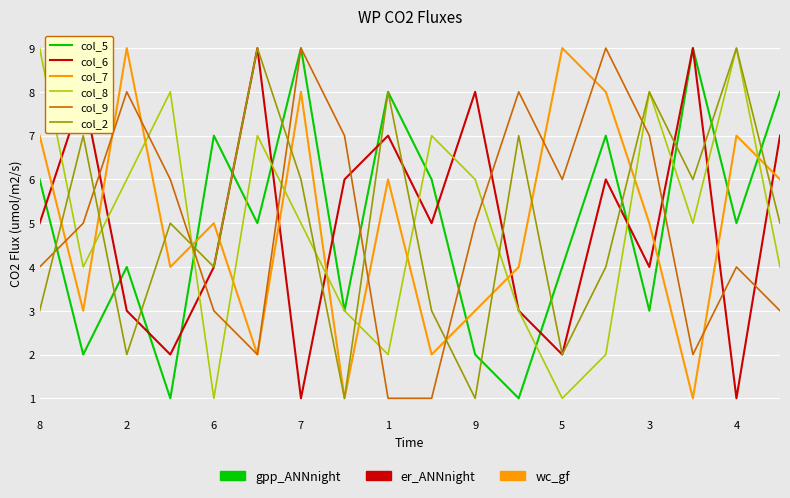

How many lines are shown in the chart?

6